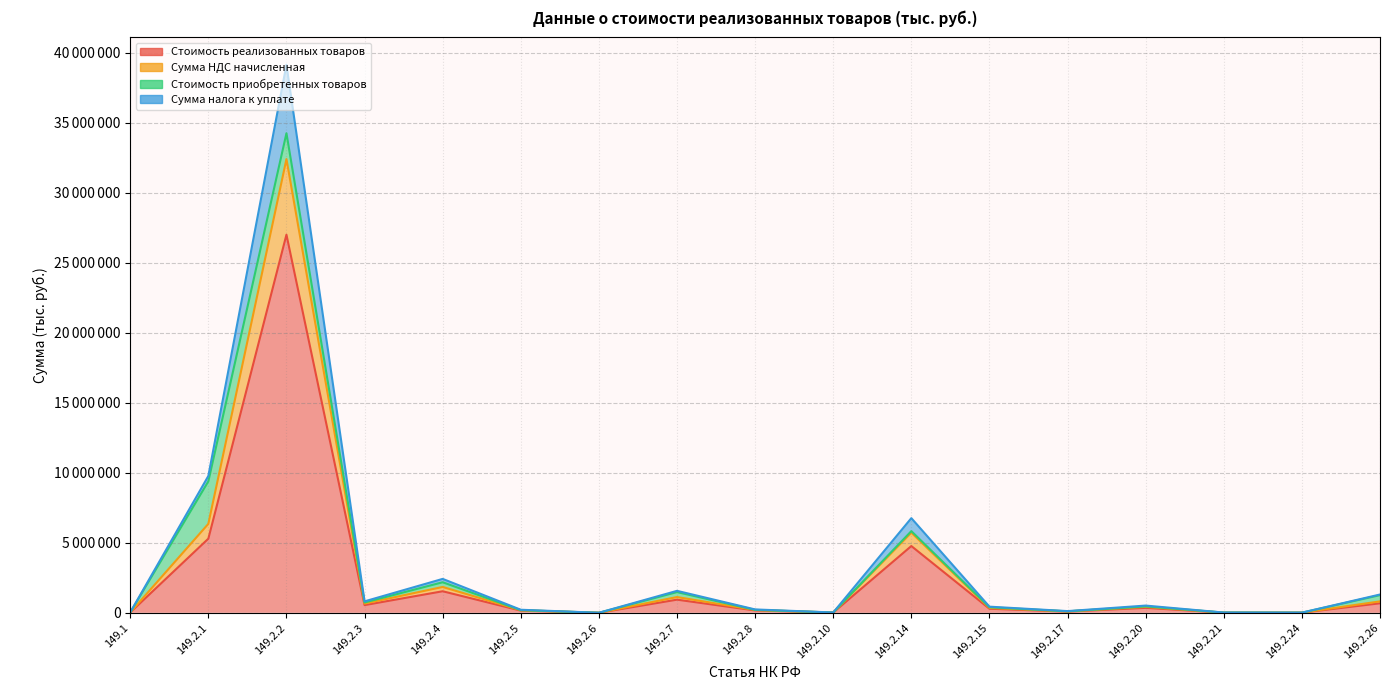

True or false: Стоимость реализованных товаров and Сумма налога к уплате cross at least once.

False